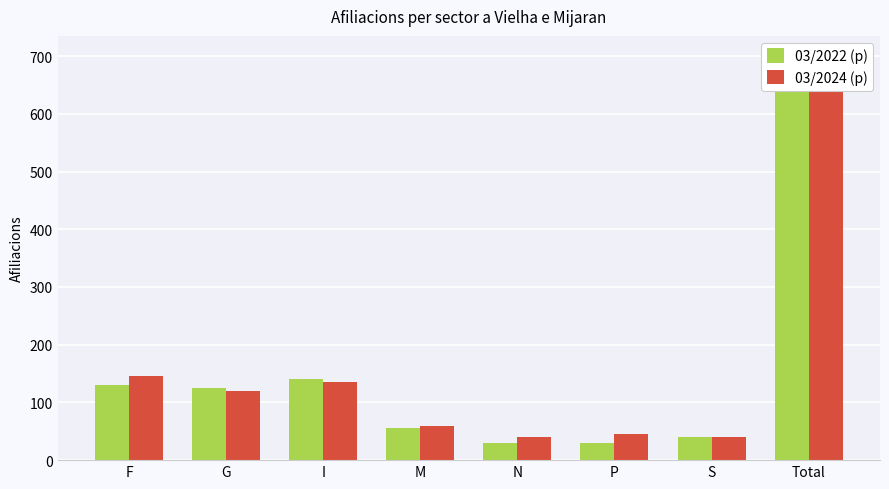

Read the 03/2024 (p) value at Total.

700